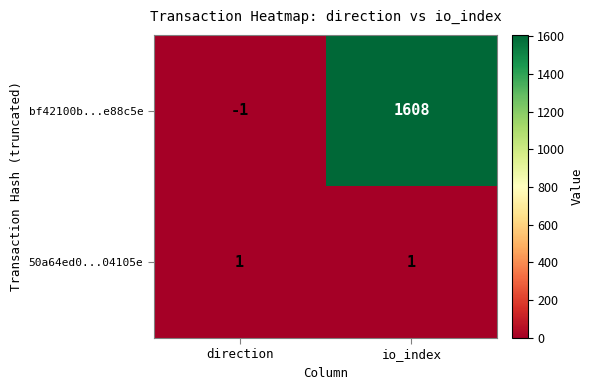

Reading left to right, extract all data points from this chart.

bf42100b...e88c5e: direction=-1	io_index=1608
50a64ed0...04105e: direction=1	io_index=1